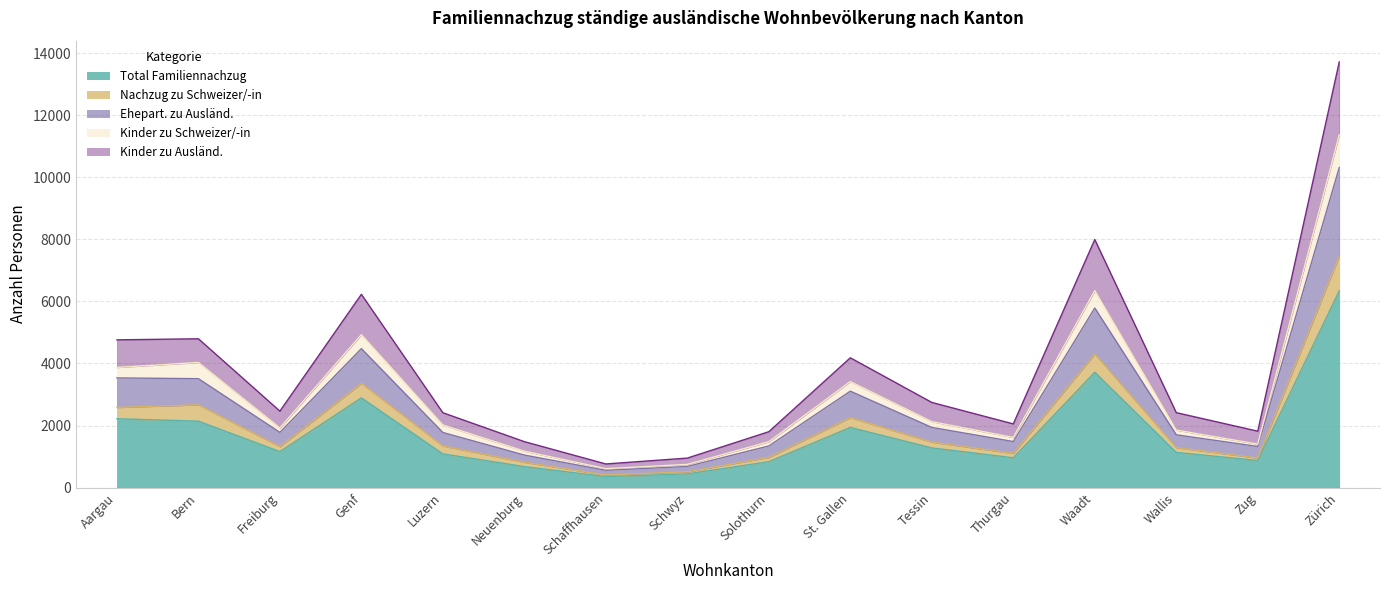

Which category has the highest value in the Kinder zu Schweizer/-in series?

Zürich